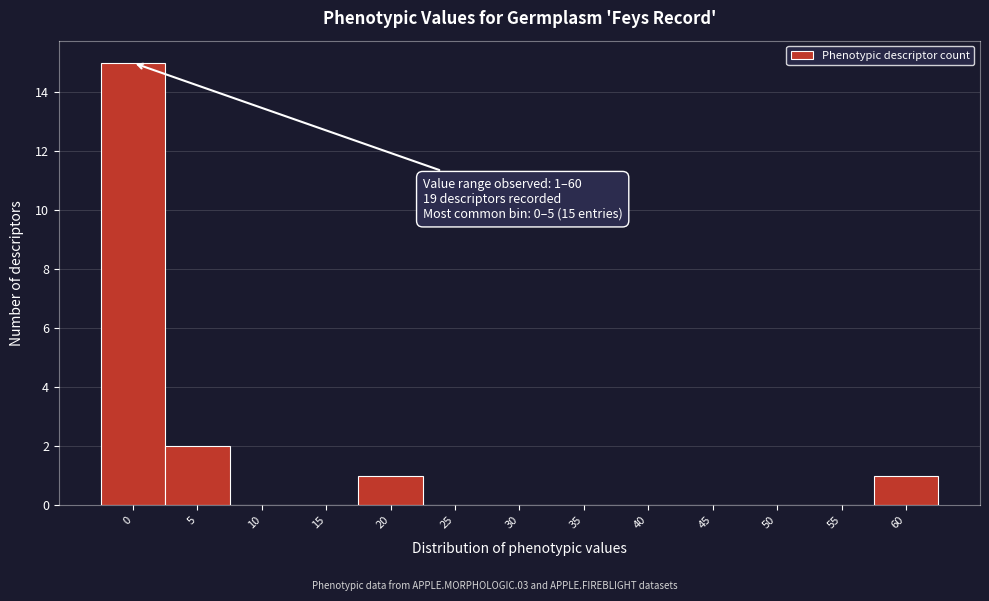

Reading left to right, list all the values displayed in this chart.

0=15	5=2	10=0	15=0	20=1	25=0	30=0	35=0	40=0	45=0	50=0	55=0	60=1